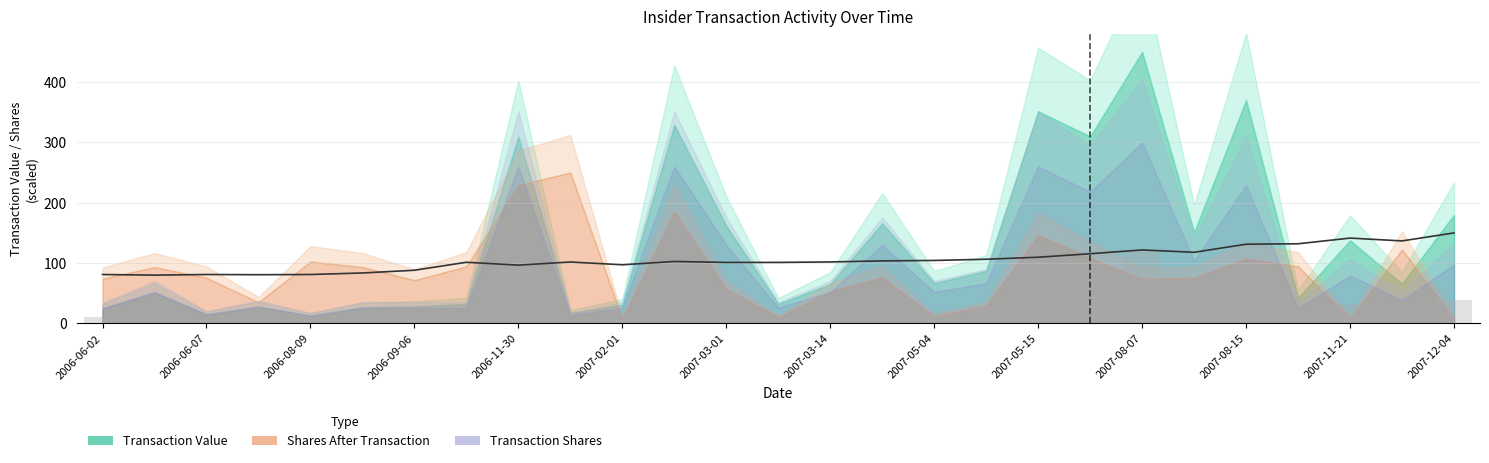

The chart shows a value of 104.4 at 2007-05-04. True or false?

True